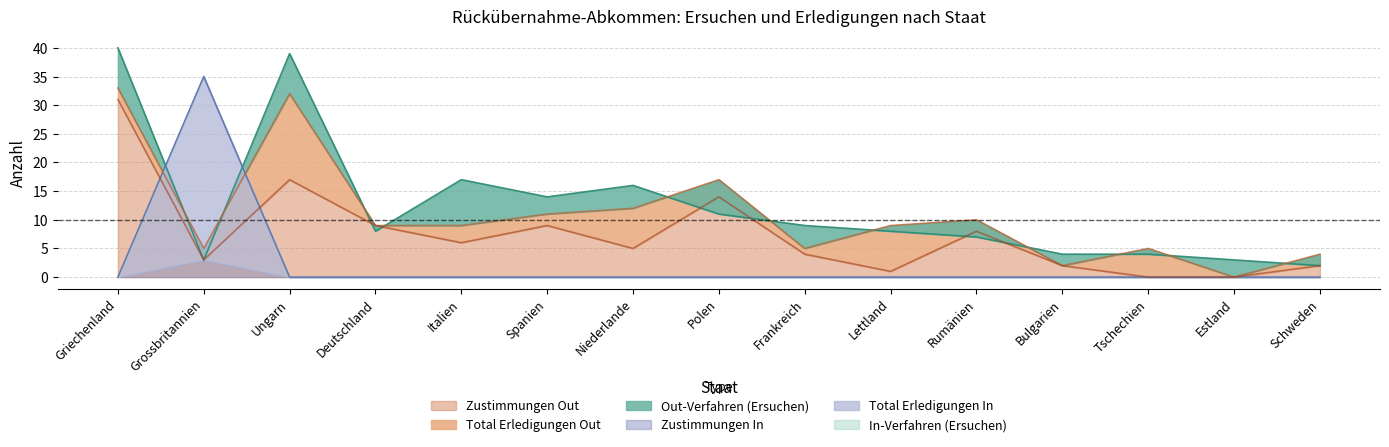

What is the value of the Out-Verfahren (Ersuchen) point at the 8th from the left?

11